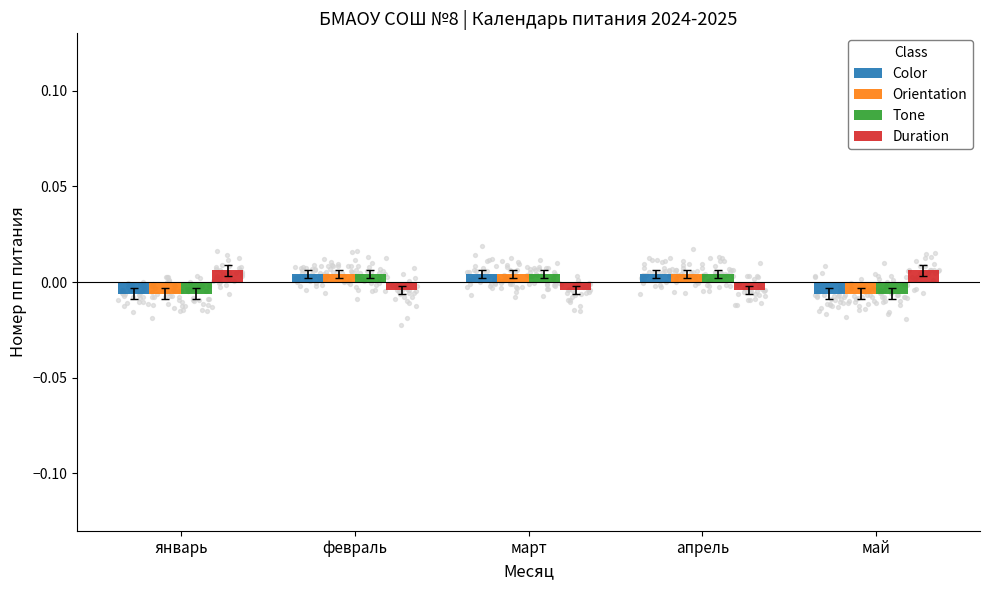

Is the value of Tone at апрель greater than the value of Duration at апрель?

Yes